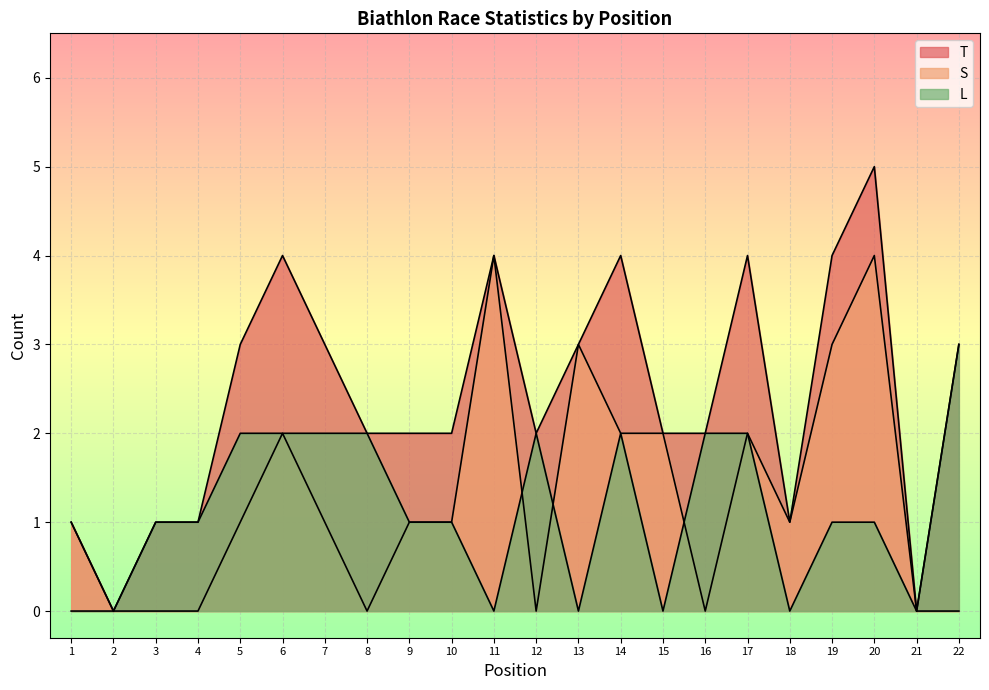

True or false: S and T intersect in this chart.

False